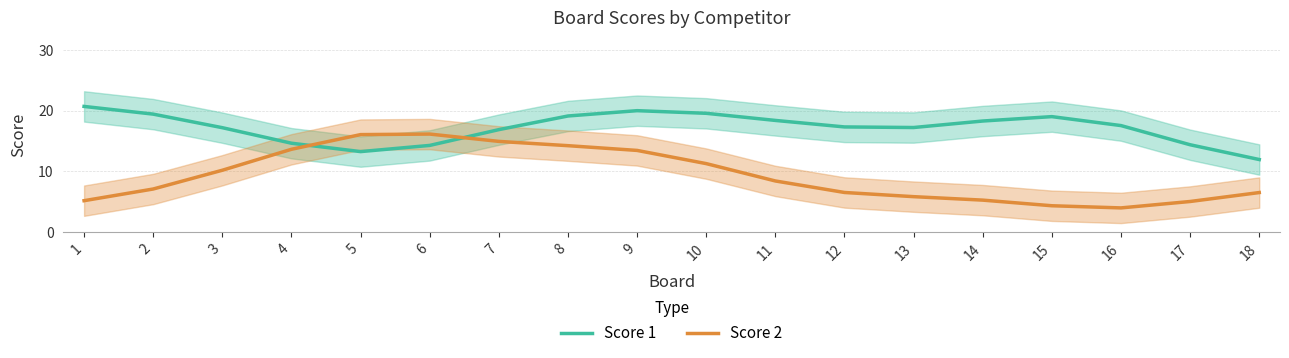

What is the difference between the second highest and minimum values in the Score 1 series?

8.0